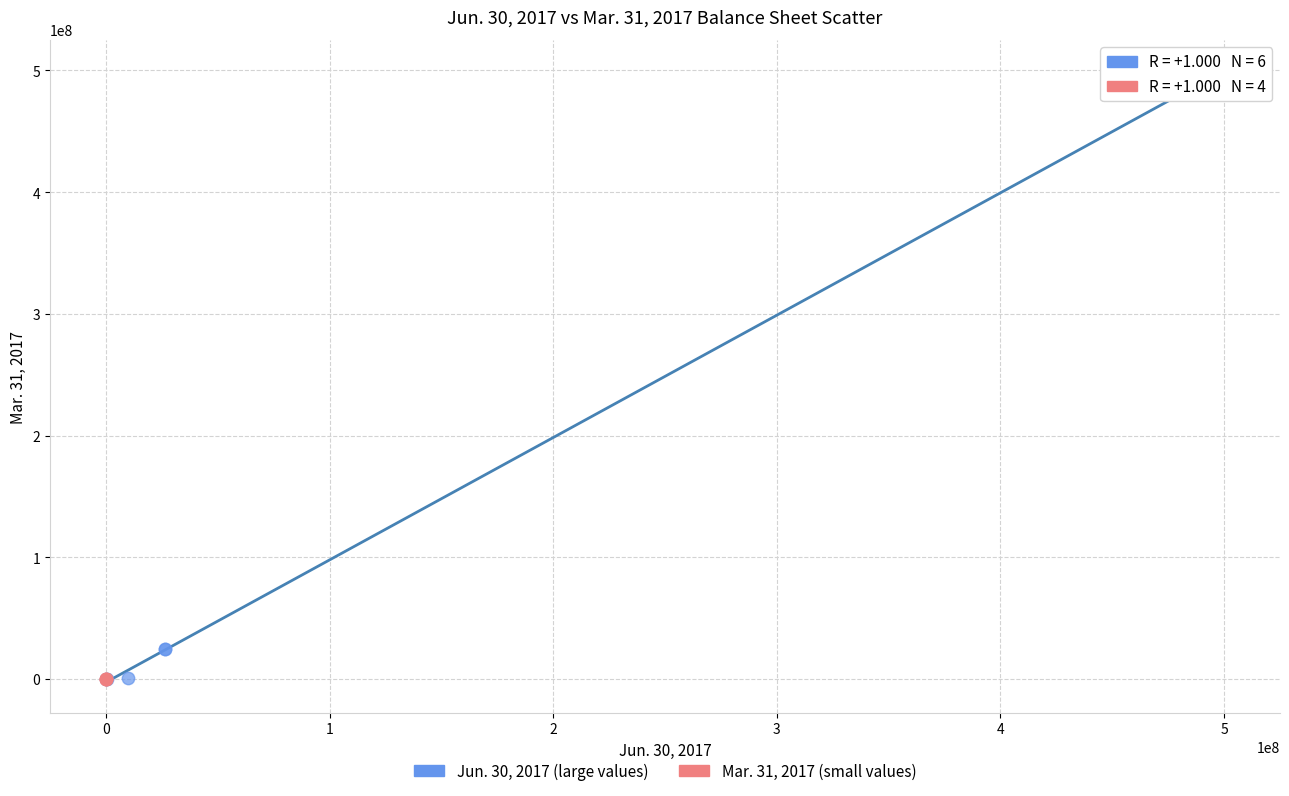

Which series has the largest Y range (max minus min)?

Jun. 30, 2017 (large values)